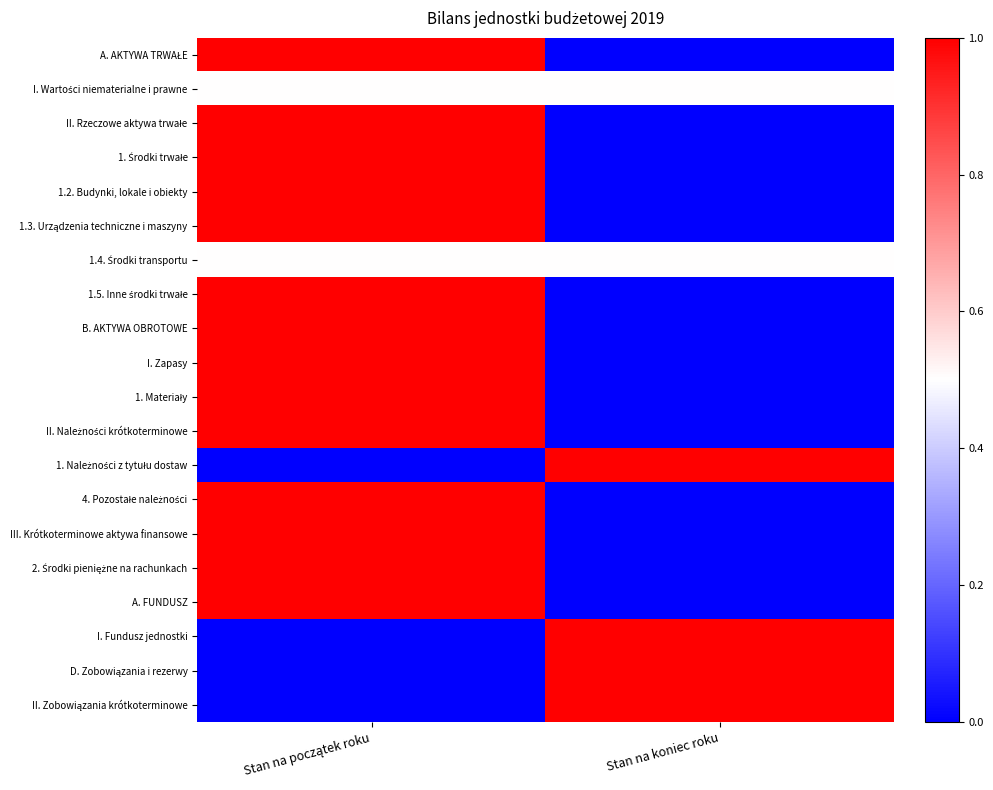

At which category is the sum across all series the highest?

Stan na początek roku